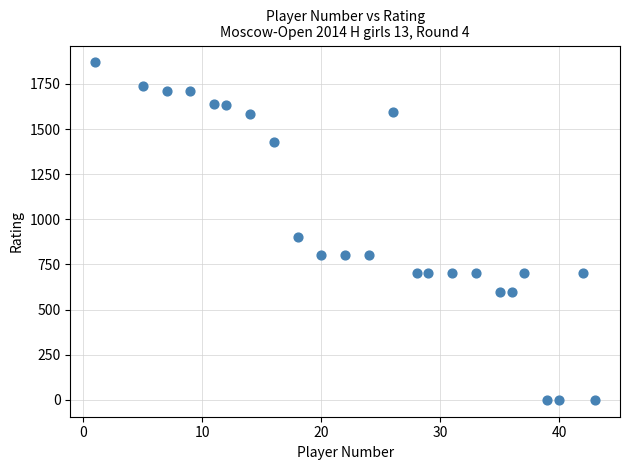

What is the range of X values (max minus min)?

42